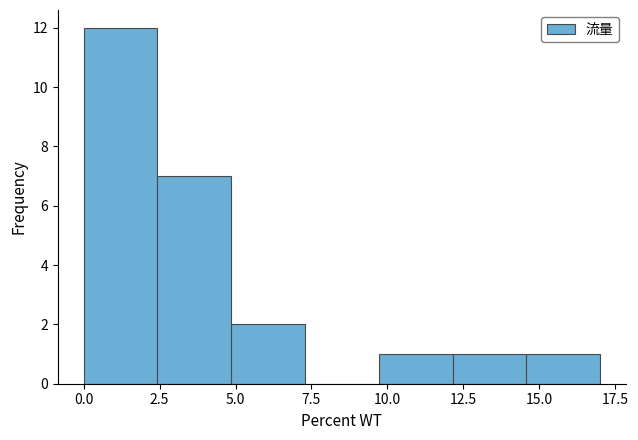

Reading left to right, transcribe this chart: for each bar, give the range it covers on the x-axis and its height. Neither the bar edges nor the heights are printed on the chart, so give them approximately, as read against the axes.

0.0 to 2.5: 12
2.5 to 5.0: 7
5.0 to 7.5: 2
7.5 to 9.5: 0
9.5 to 12.0: 1
12.0 to 14.5: 1
14.5 to 17.0: 1